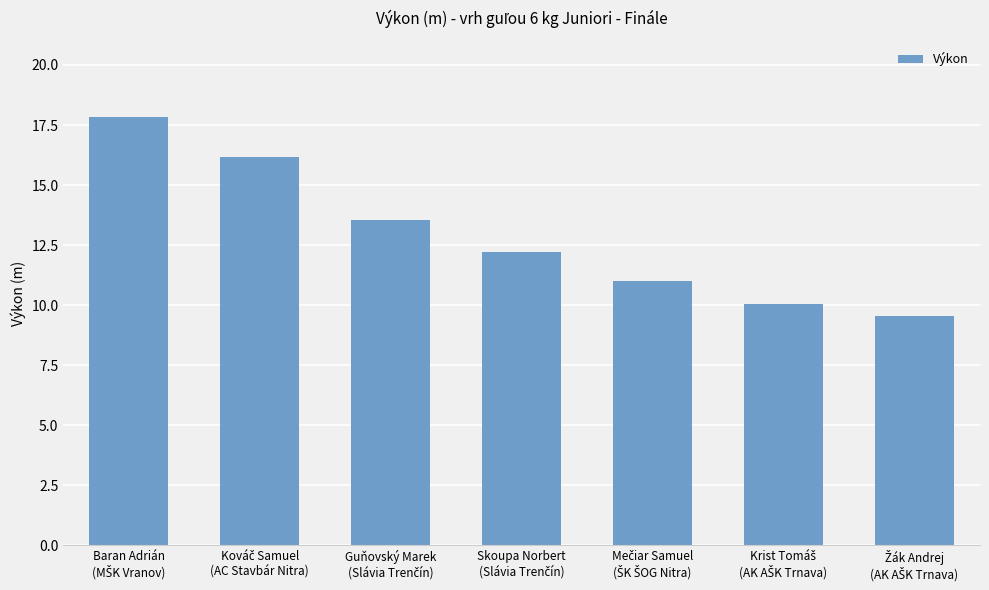

What is the greatest value displayed?

17.8